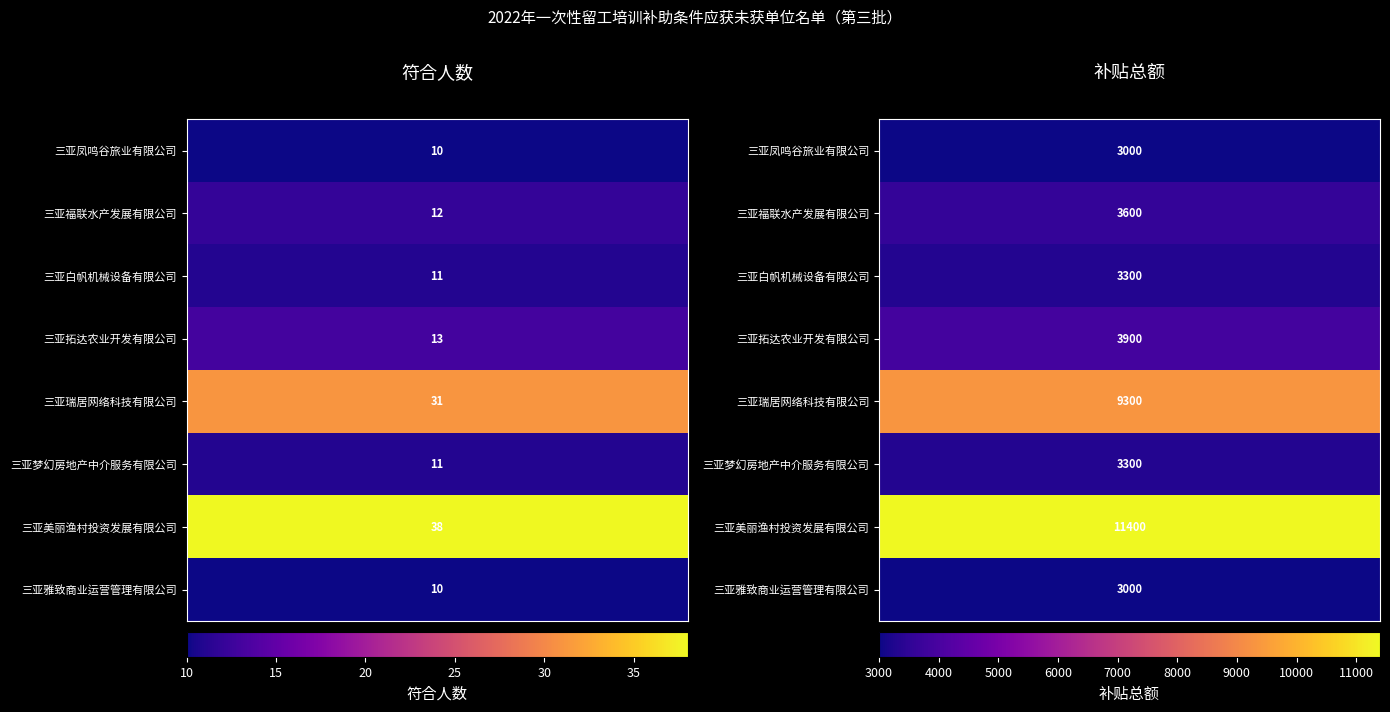

Is it true that 补贴总额 equals 1173 at 2?

False